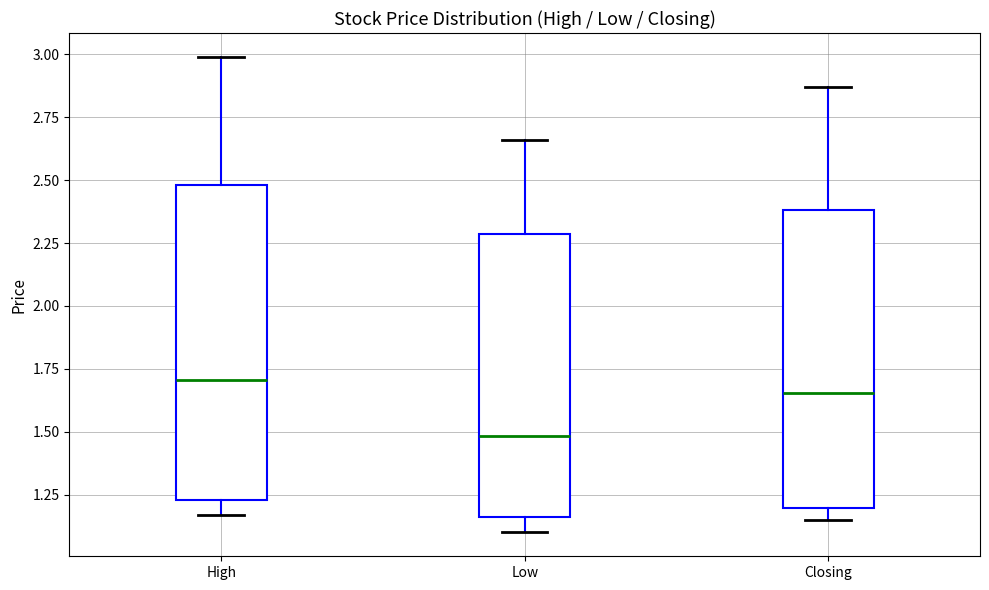

Which box's median line is the highest?

High